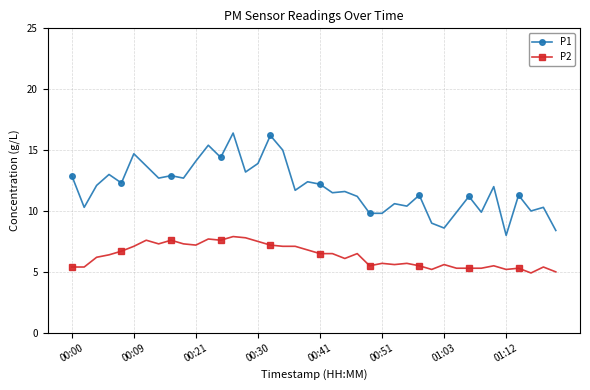

Which series has the largest total across all categories?

P1